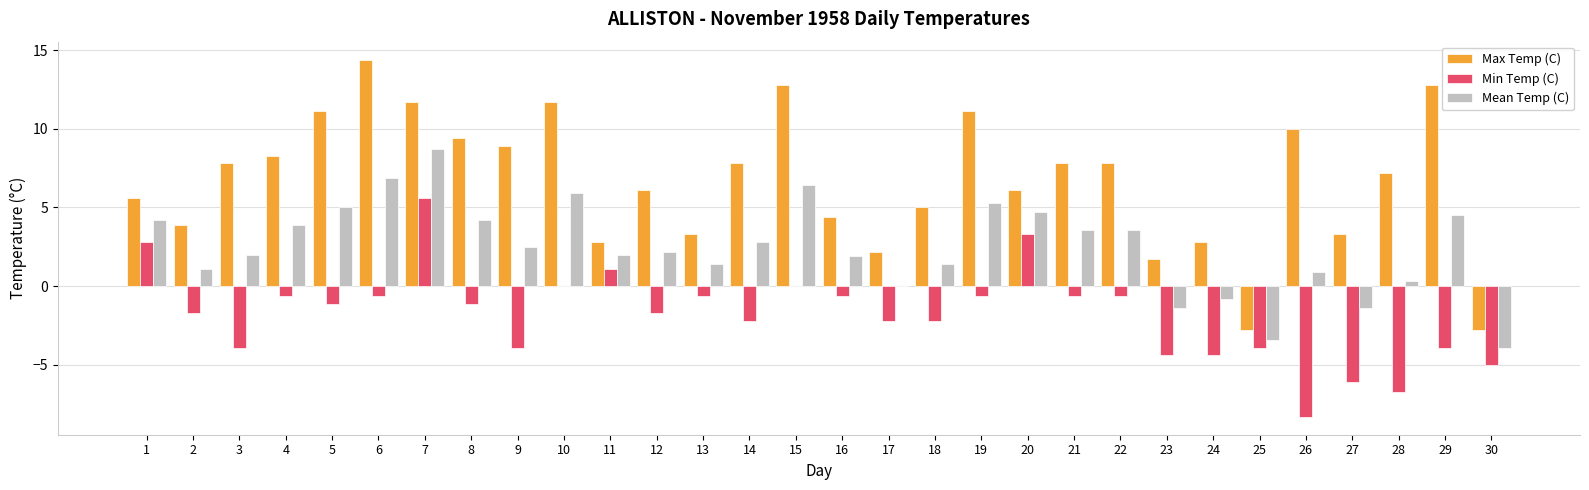

Reading right to left, what are all the values shown in this chart?

Max Temp (C): 30=-2.8	29=12.8	28=7.2	27=3.3	26=10.0	25=-2.8	24=2.8	23=1.7	22=7.8	21=7.8	20=6.1	19=11.1	18=5.0	17=2.2	16=4.4	15=12.8	14=7.8	13=3.3	12=6.1	11=2.8	10=11.7	9=8.9	8=9.4	7=11.7	6=14.4	5=11.1	4=8.3	3=7.8	2=3.9	1=5.6
Min Temp (C): 30=-5.0	29=-3.9	28=-6.7	27=-6.1	26=-8.3	25=-3.9	24=-4.4	23=-4.4	22=-0.6	21=-0.6	20=3.3	19=-0.6	18=-2.2	17=-2.2	16=-0.6	15=0.0	14=-2.2	13=-0.6	12=-1.7	11=1.1	10=0.0	9=-3.9	8=-1.1	7=5.6	6=-0.6	5=-1.1	4=-0.6	3=-3.9	2=-1.7	1=2.8
Mean Temp (C): 30=-3.9	29=4.5	28=0.3	27=-1.4	26=0.9	25=-3.4	24=-0.8	23=-1.4	22=3.6	21=3.6	20=4.7	19=5.3	18=1.4	17=0.0	16=1.9	15=6.4	14=2.8	13=1.4	12=2.2	11=2.0	10=5.9	9=2.5	8=4.2	7=8.7	6=6.9	5=5.0	4=3.9	3=2.0	2=1.1	1=4.2